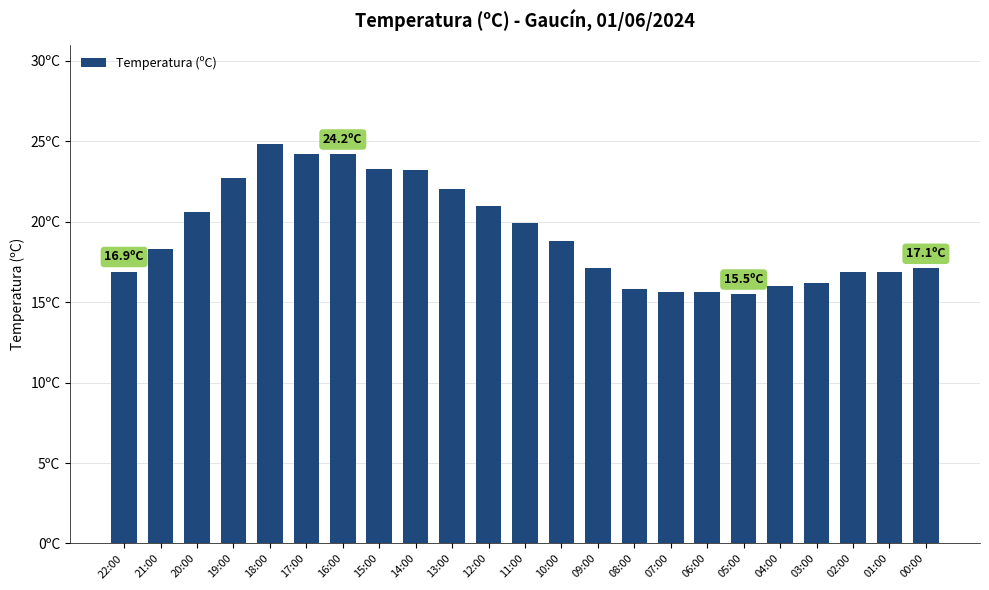

Rank the categories by value from highest to lowest.

18:00, 17:00, 16:00, 15:00, 14:00, 19:00, 13:00, 12:00, 20:00, 11:00, 10:00, 21:00, 09:00, 00:00, 22:00, 02:00, 01:00, 03:00, 04:00, 08:00, 07:00, 06:00, 05:00